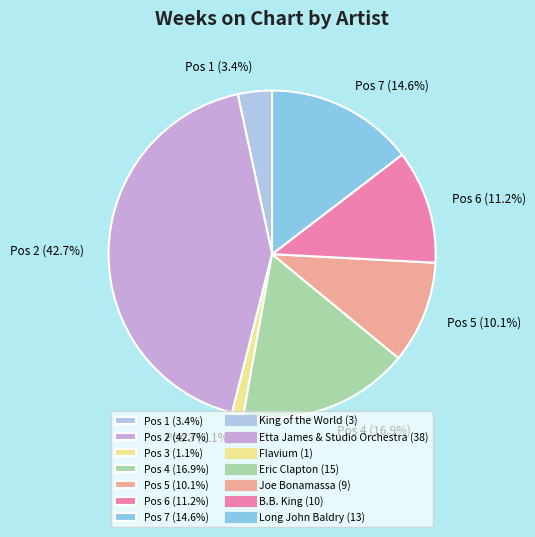

Which has a higher value, Pos 5 (10.1%) or Pos 7 (14.6%)?

Pos 7 (14.6%)